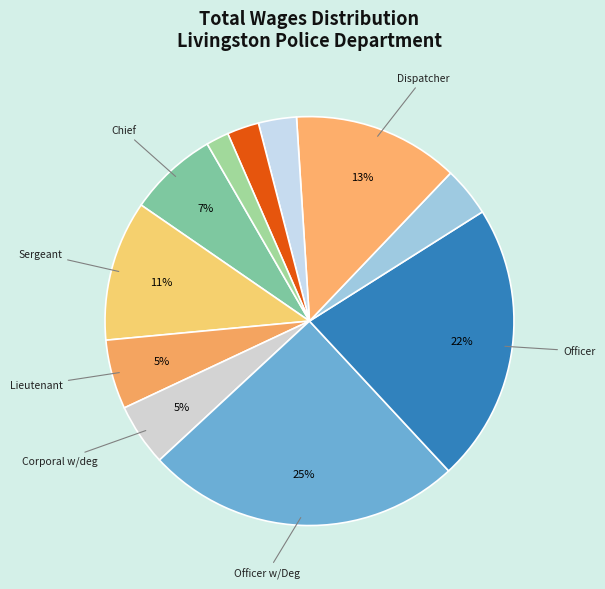

How many slices are in this pie chart?

11